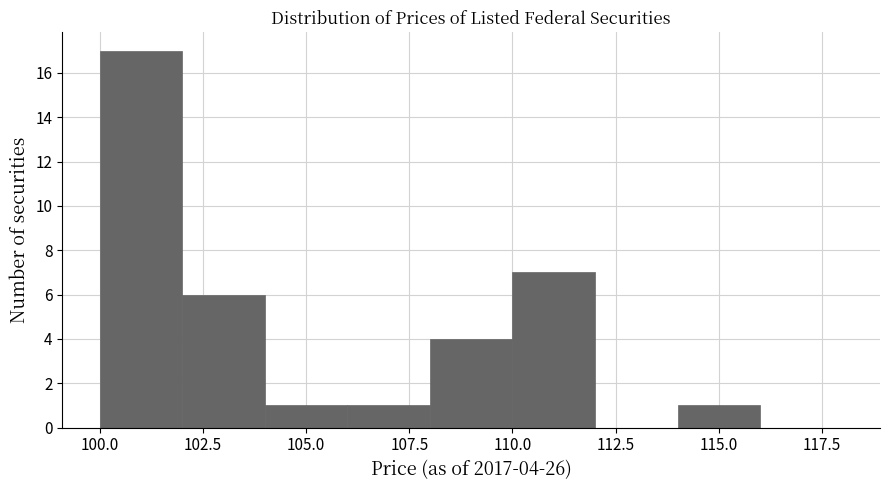

Over which range of the x-axis is the bar tallest?

100 to 102